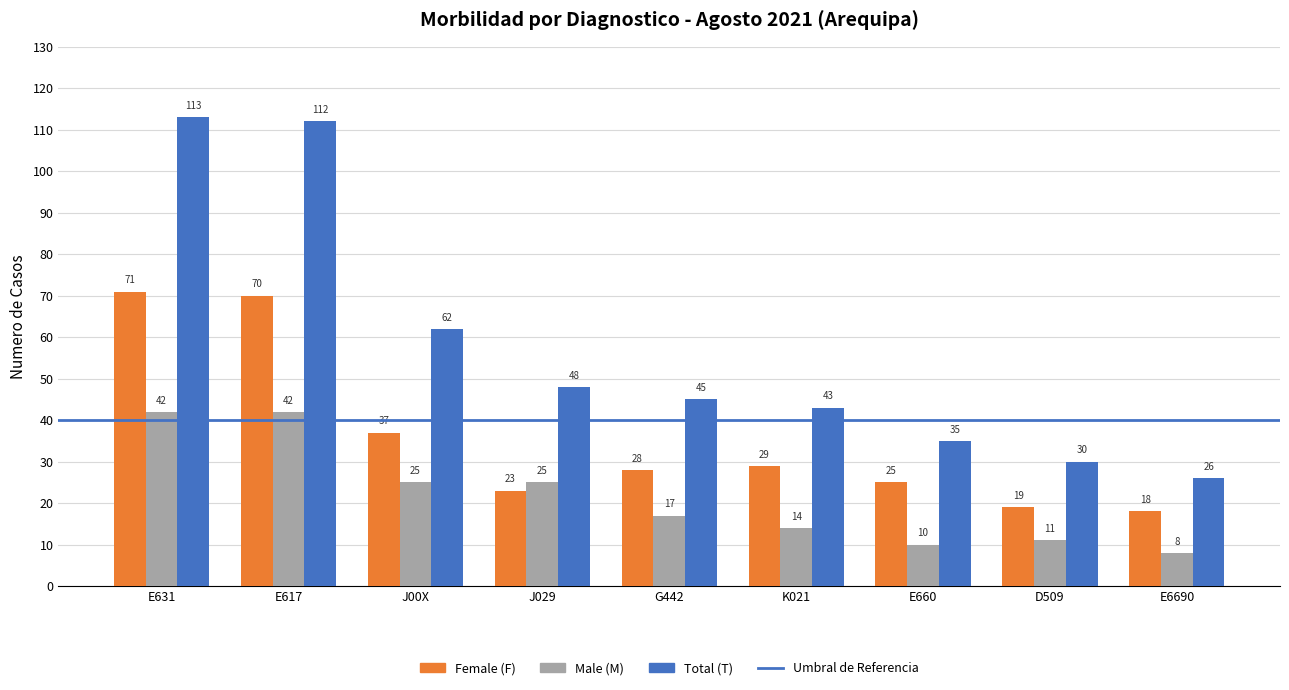

At which label is Total (T) closest to 69?

J00X